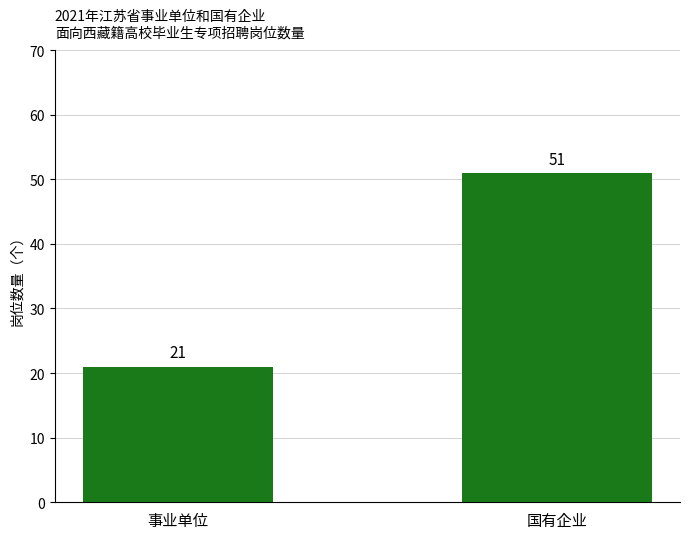

What is the change in value from 事业单位 to 国有企业?

+30